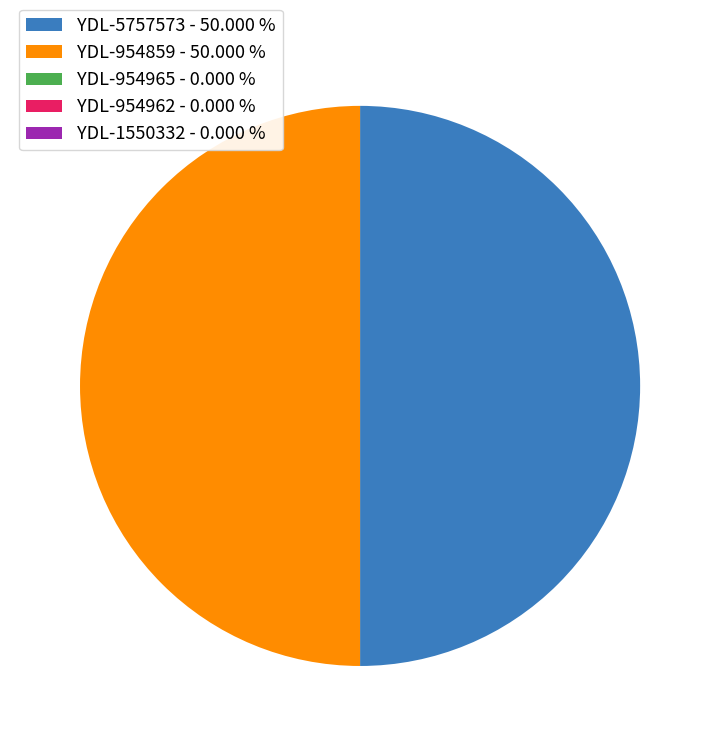

Which category has the smallest portion of the pie?

YDL-954965